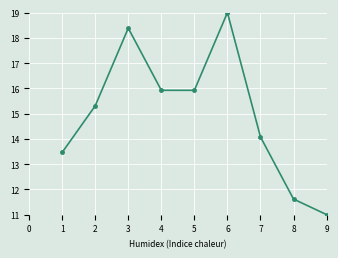

At which label does the data first exceed 15?

2